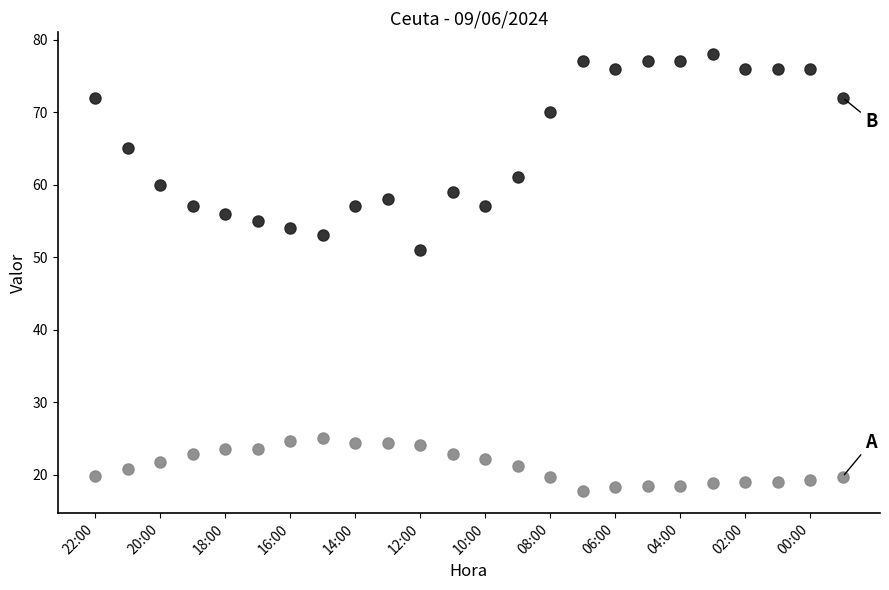

Does the chart display data point markers on the line(s)?

Yes